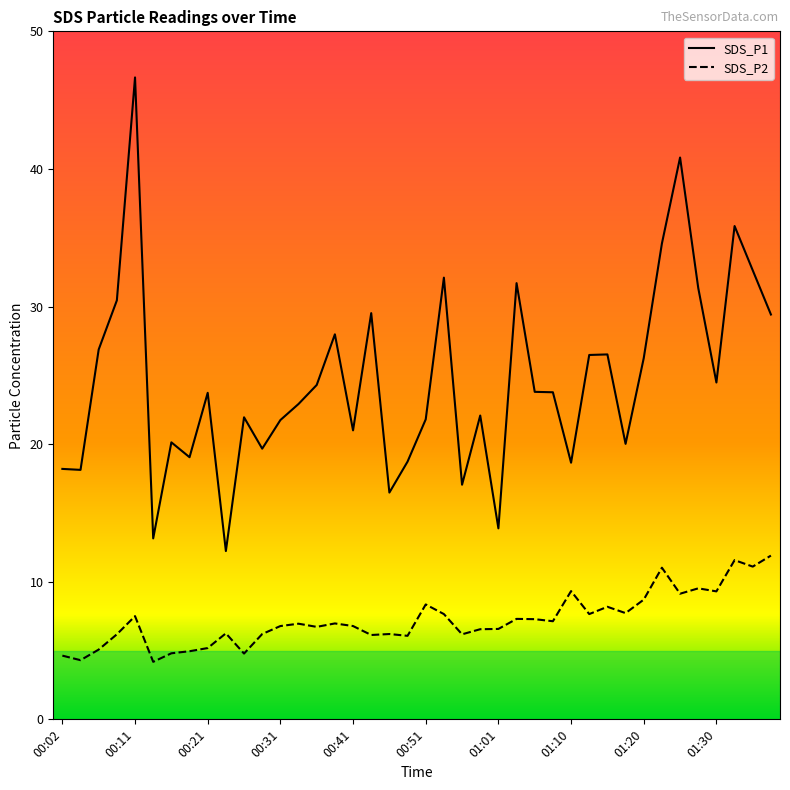

Rank the series by their maximum value, from lowest to highest.

SDS_P2, SDS_P1